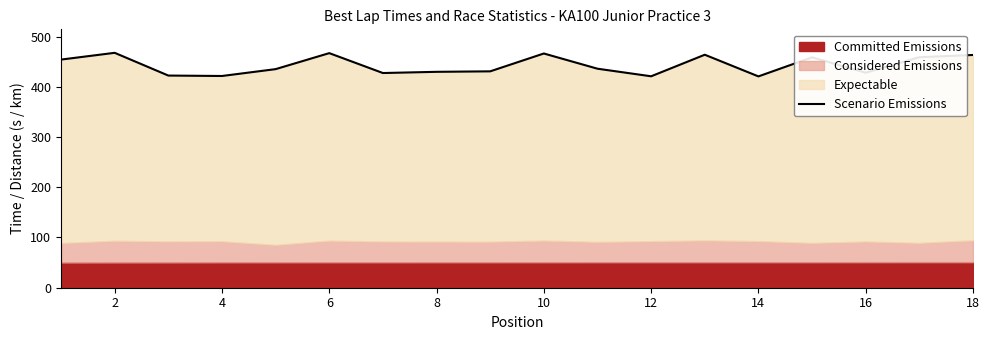

How many data points are less than 435?

8